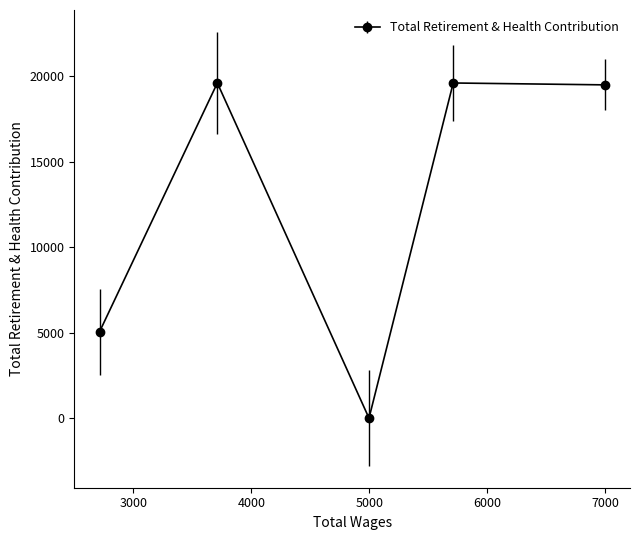

What is the greatest value displayed?

19613